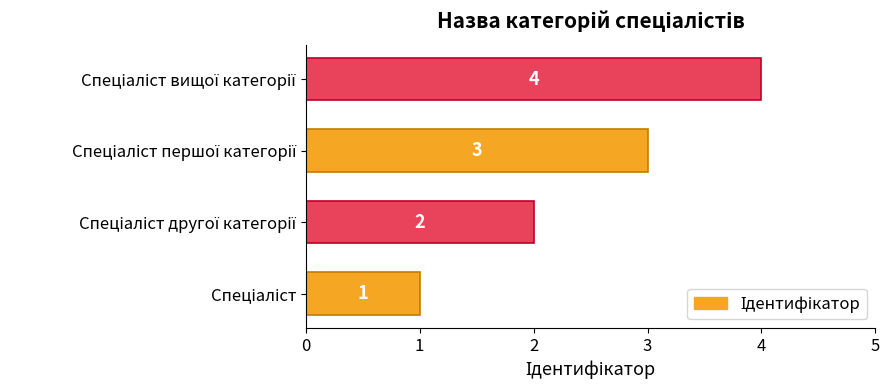

What is the maximum value shown in the chart?

4